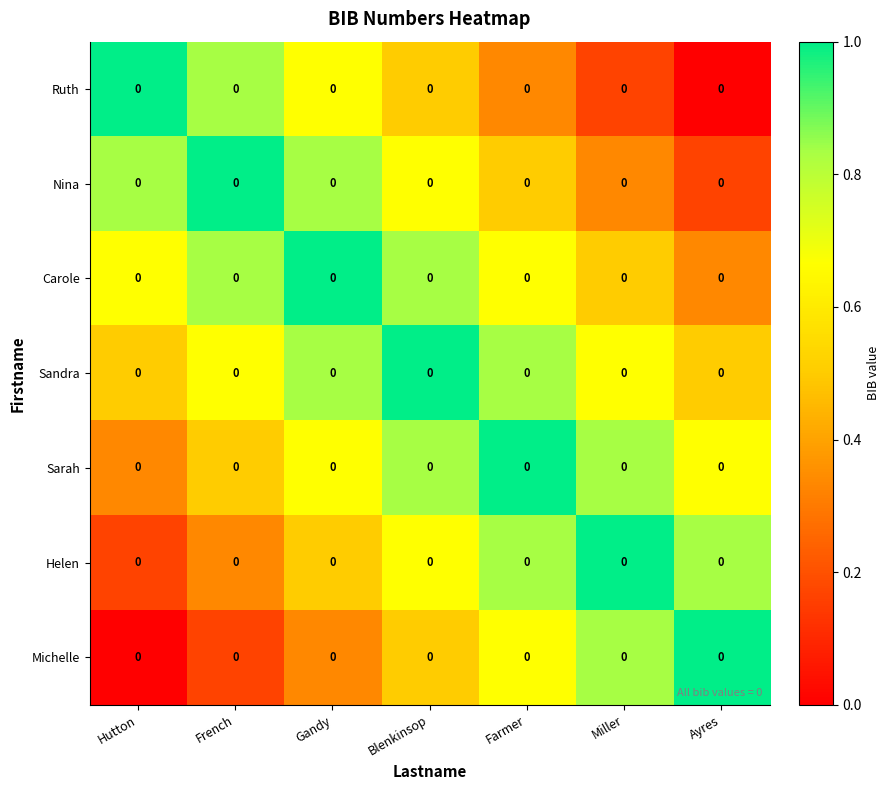

True or false: Helen has a value of 0.2 at Miller.

False